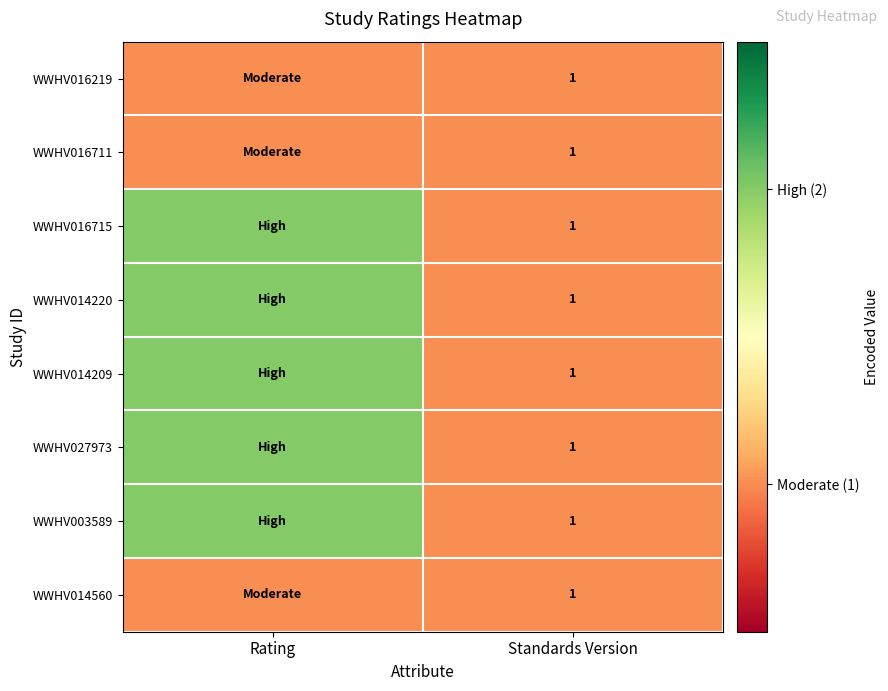

Count the number of categories in the chart.

2